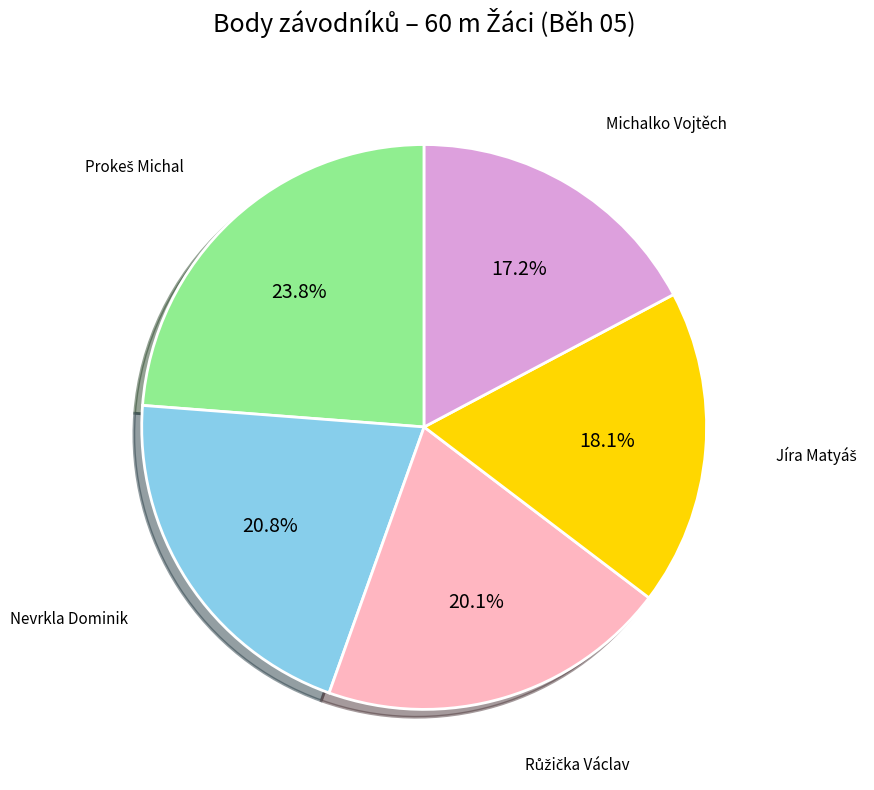

How many segments does this pie chart have?

5